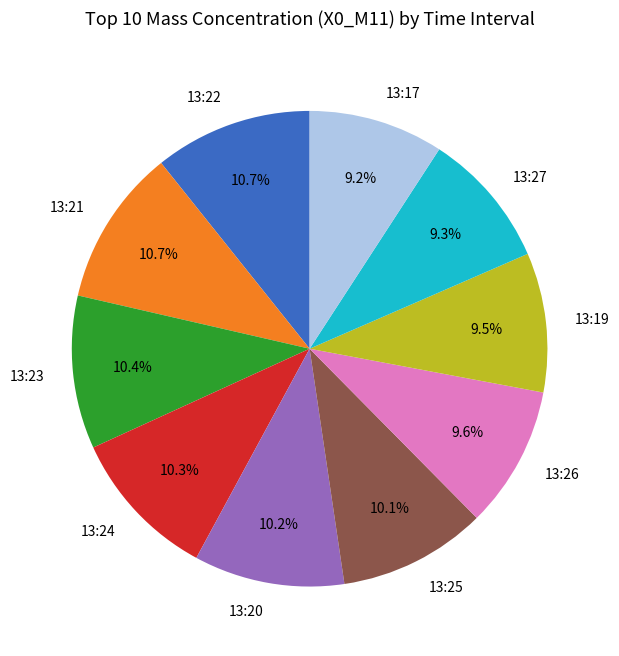

Does 13:25 represent more than half of the total?

No